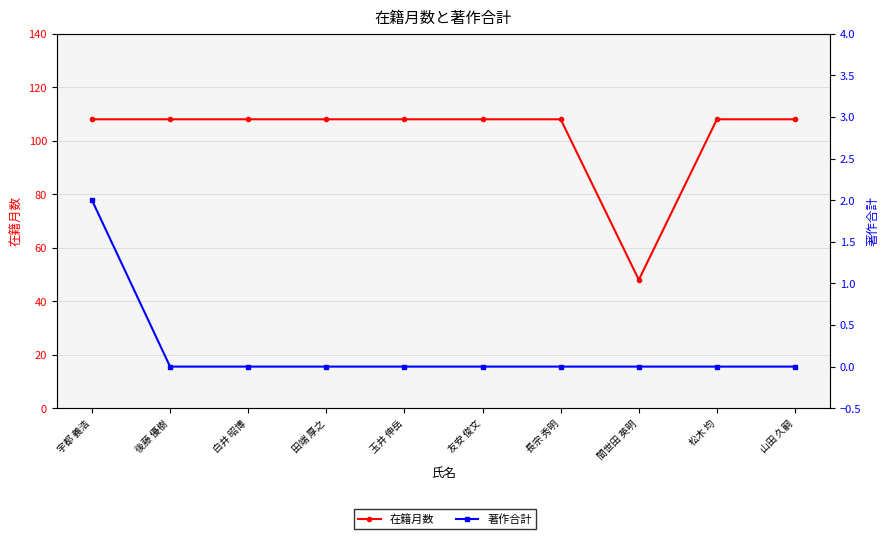

Which category has the highest value across all series?

宇都 義浩